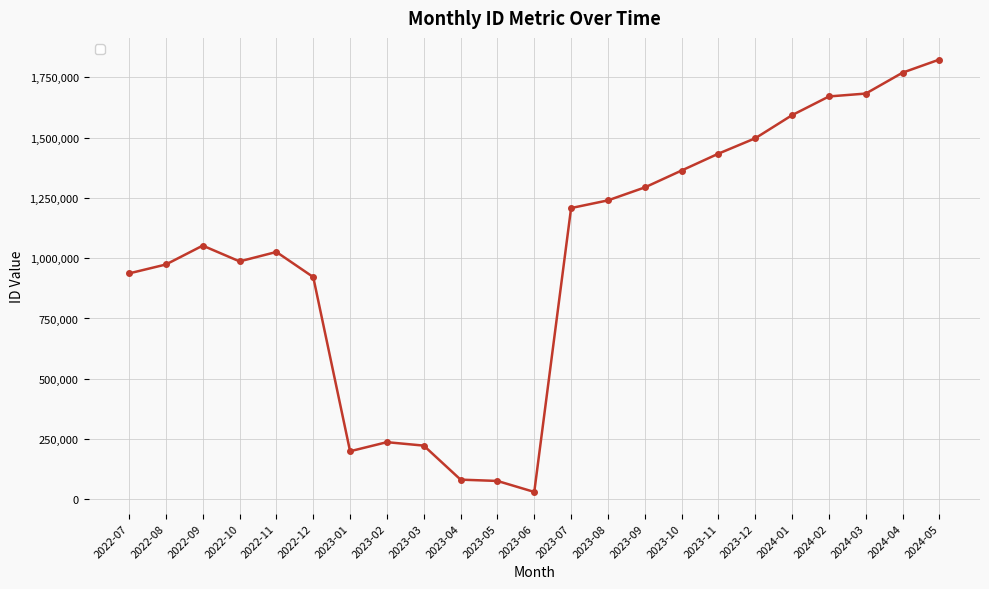

What is the sum of all values?

23318363